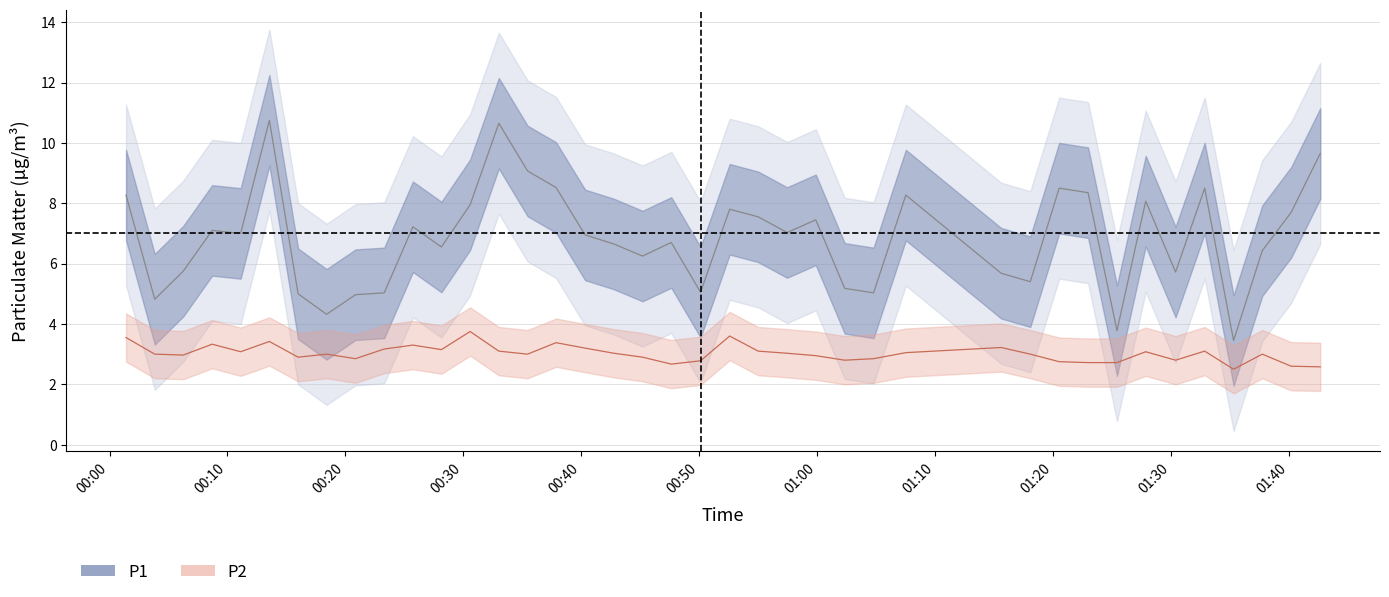

Which series has the largest total across all categories?

P1